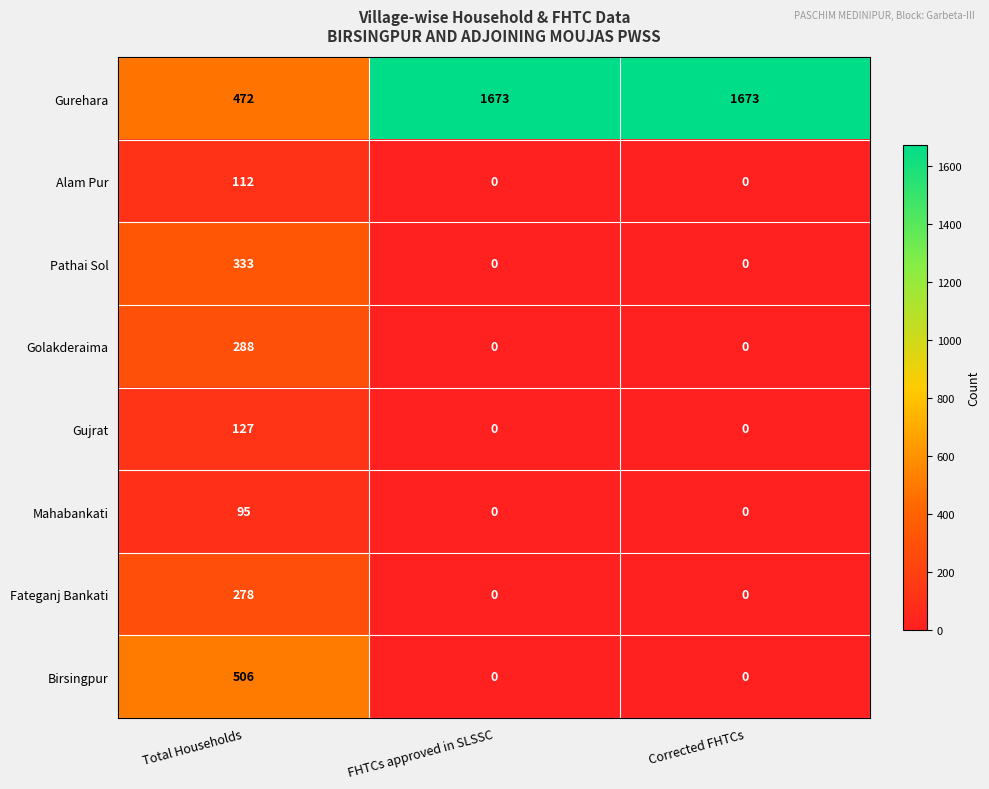

How many Gujrat values are between 0 and 127?

3